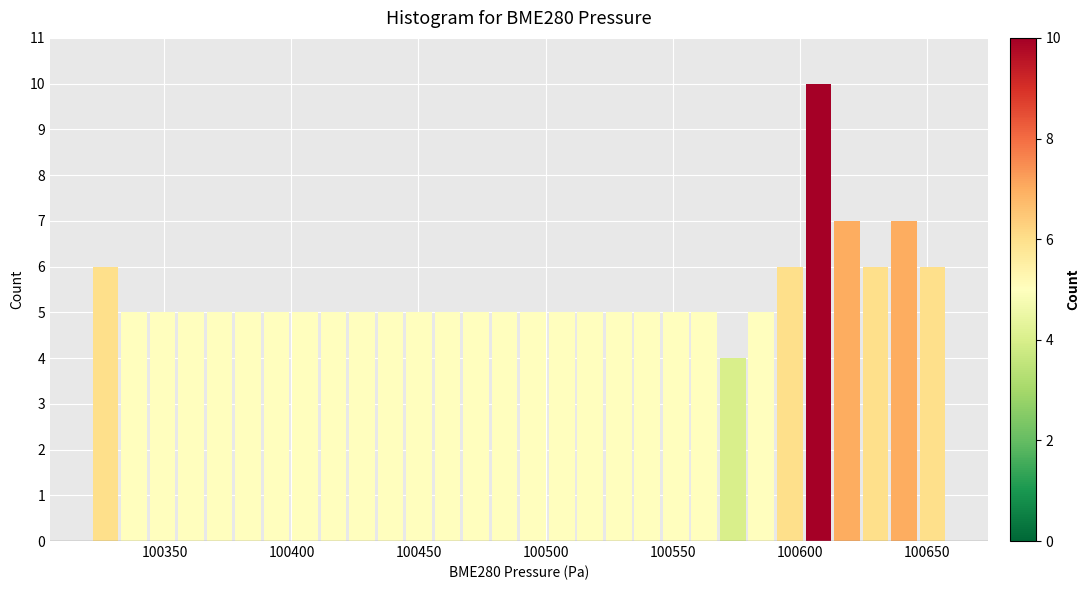

Read against the x-axis, roughly where is the centre of the tallest bar?

100605